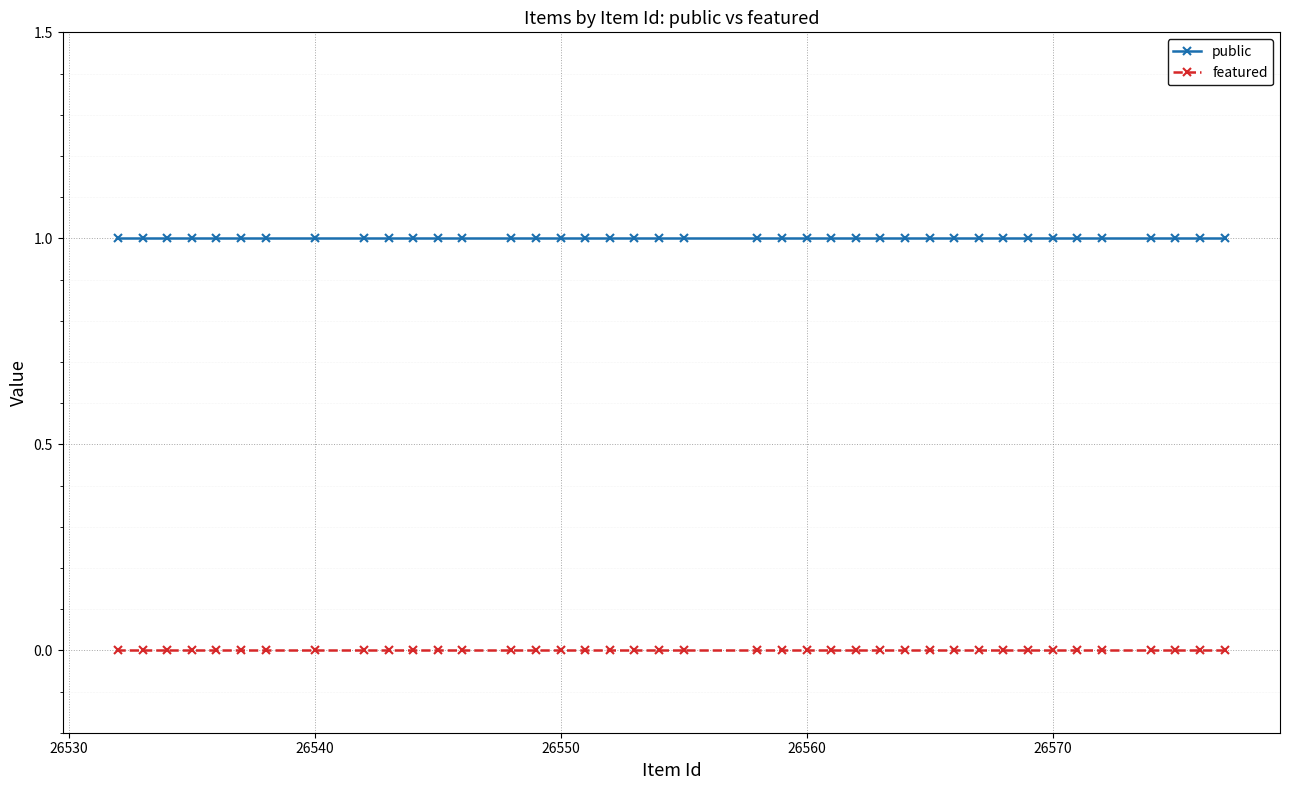

Which series has the largest total across all categories?

public